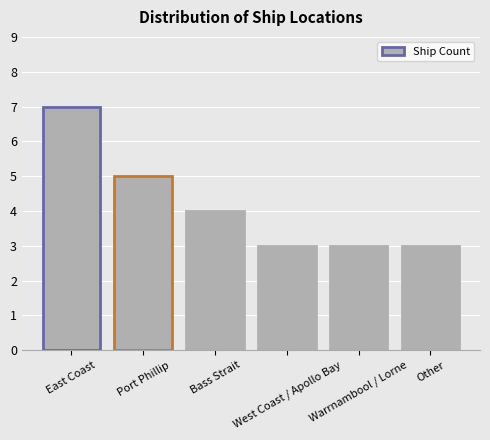

What is the ratio of the value at Bass Strait to the value at Port Phillip?

0.8